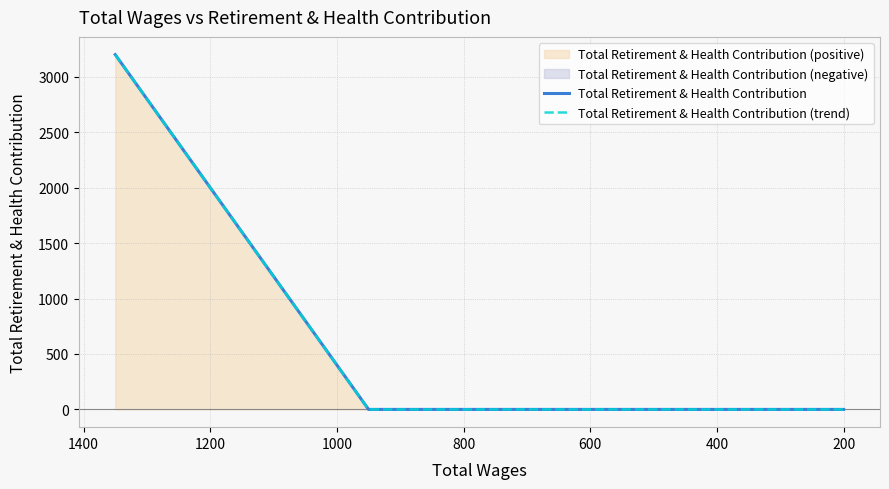

What is the difference between the maximum and minimum values in the Total Retirement & Health Contribution series?

3199